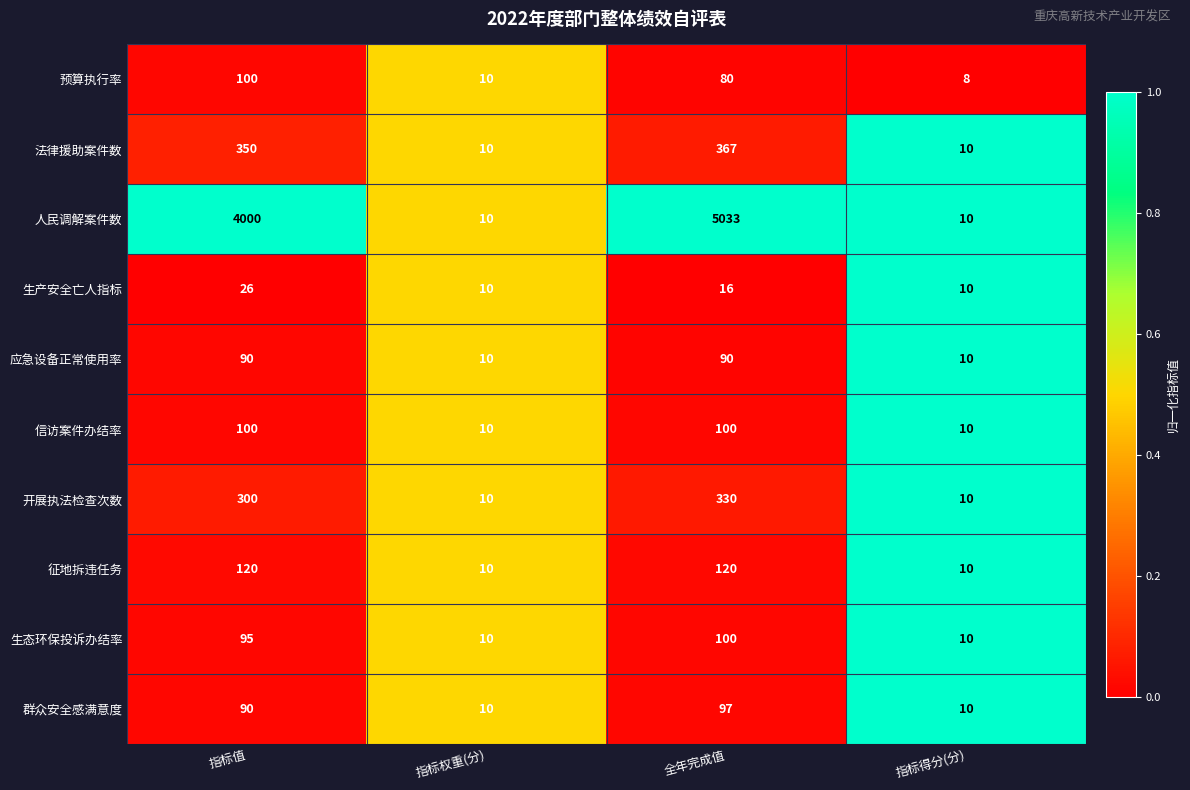

How many distinct data groups are displayed?

10